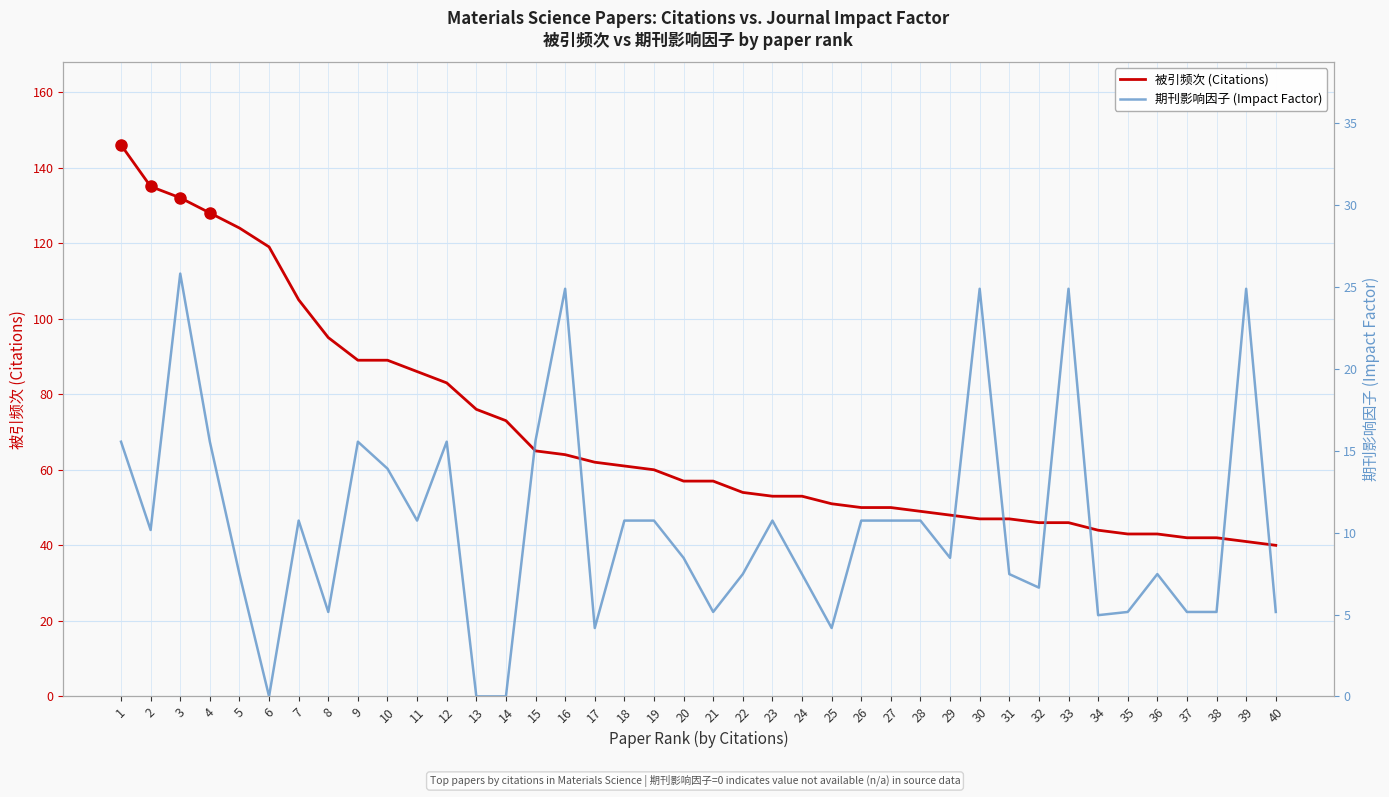

At which category does 期刊影响因子 (Impact Factor) reach its first local peak?

3